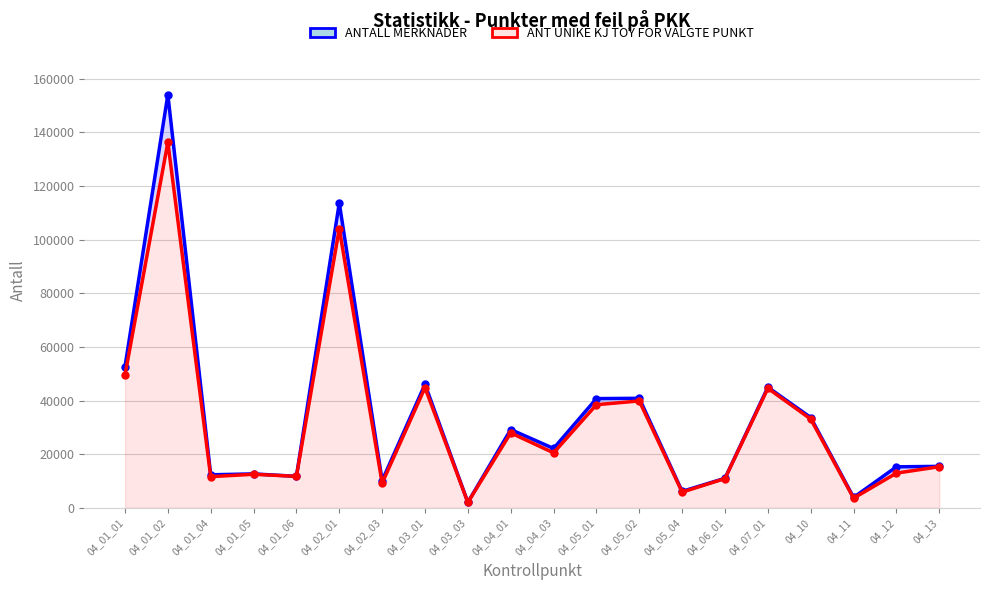

At which label does ANTALL MERKNADER first exceed 22125?

04_01_01